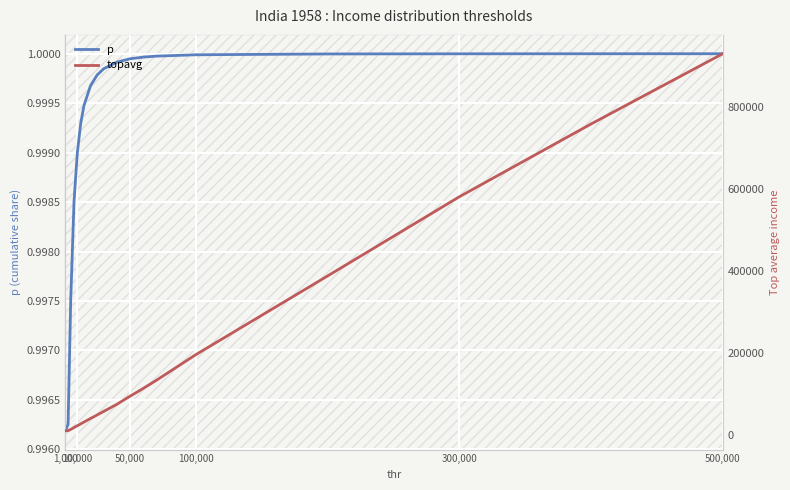

How many lines are shown in the chart?

2